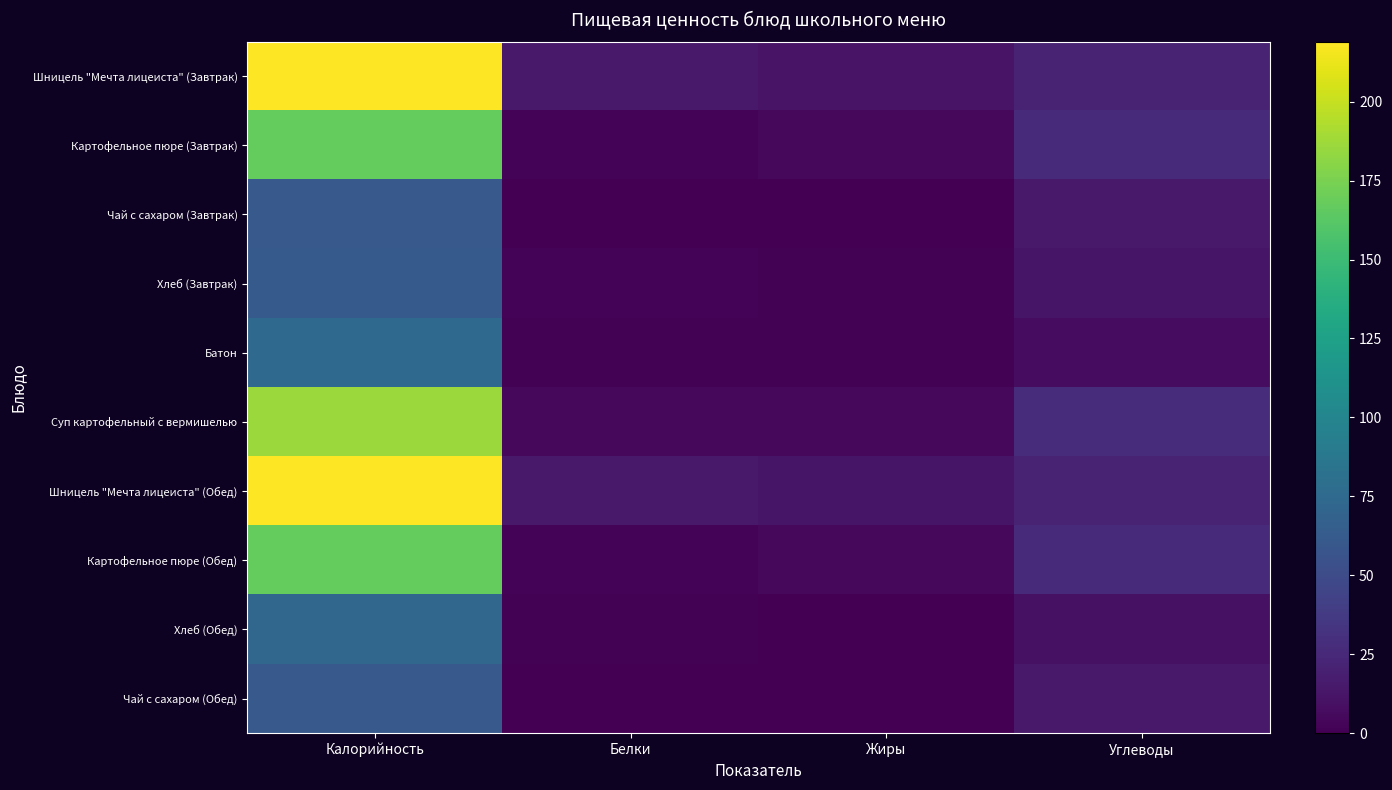

Reading left to right, extract all data points from this chart.

Шницель "Мечта лицеиста" (Завтрак): Калорийность=219.0	Белки=15.3	Жиры=11.5	Углеводы=22.0
Картофельное пюре (Завтрак): Калорийность=167.0	Белки=2.0	Жиры=5.0	Углеводы=26.0
Чай с сахаром (Завтрак): Калорийность=61.0	Белки=0.2	Жиры=0.0	Углеводы=15.0
Хлеб (Завтрак): Калорийность=62.0	Белки=2.0	Жиры=1.0	Углеводы=12.0
Батон: Калорийность=75.0	Белки=1.0	Жиры=1.0	Углеводы=7.0
Суп картофельный с вермишелью: Калорийность=186.0	Белки=5.0	Жиры=5.0	Углеводы=28.0
Шницель "Мечта лицеиста" (Обед): Калорийность=219.0	Белки=15.0	Жиры=12.0	Углеводы=22.0
Картофельное пюре (Обед): Калорийность=167.0	Белки=2.0	Жиры=5.0	Углеводы=26.0
Хлеб (Обед): Калорийность=72.0	Белки=1.0	Жиры=0.0	Углеводы=10.0
Чай с сахаром (Обед): Калорийность=61.0	Белки=0.0	Жиры=0.0	Углеводы=15.0